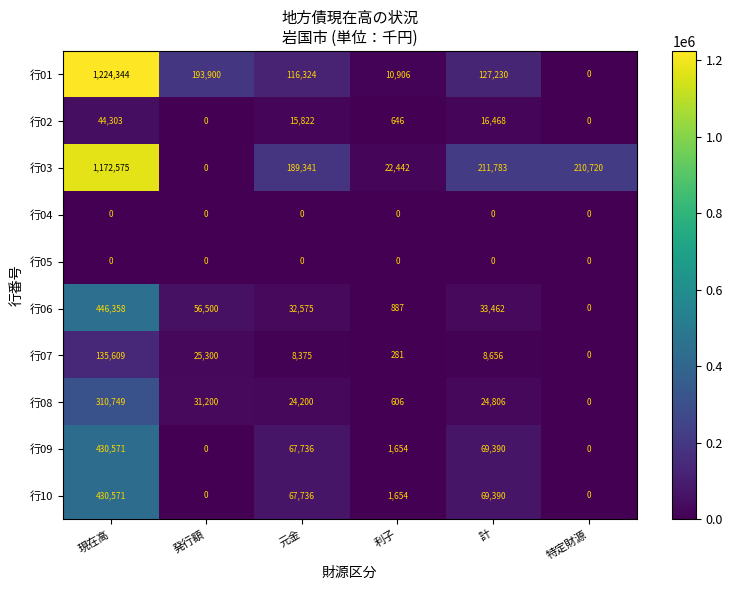

How many distinct data groups are displayed?

10